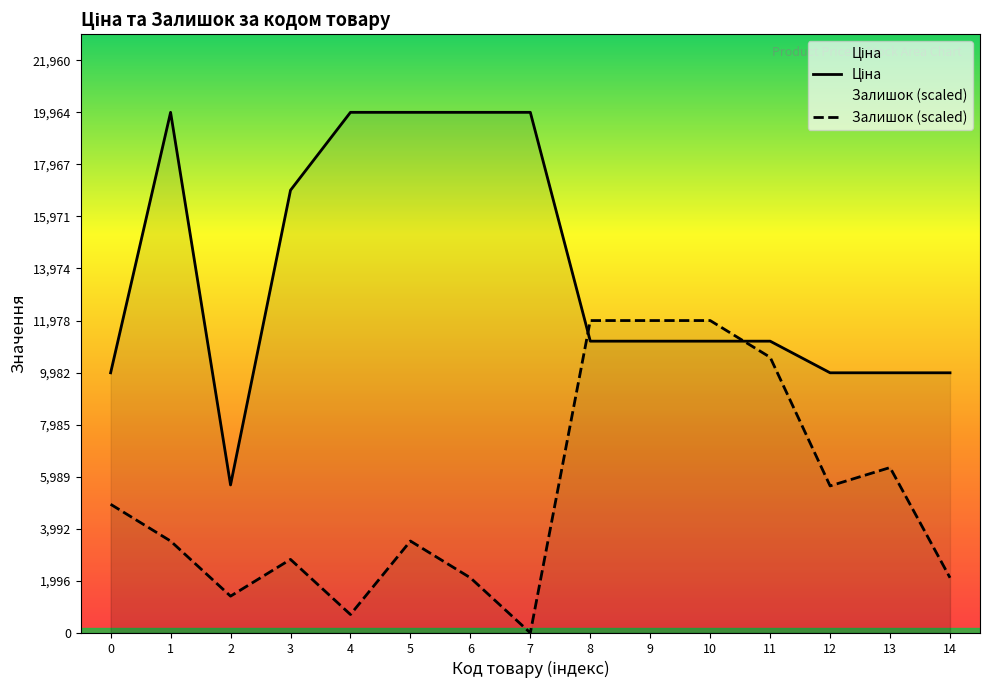

How many times do Ціна and Залишок cross each other?

2